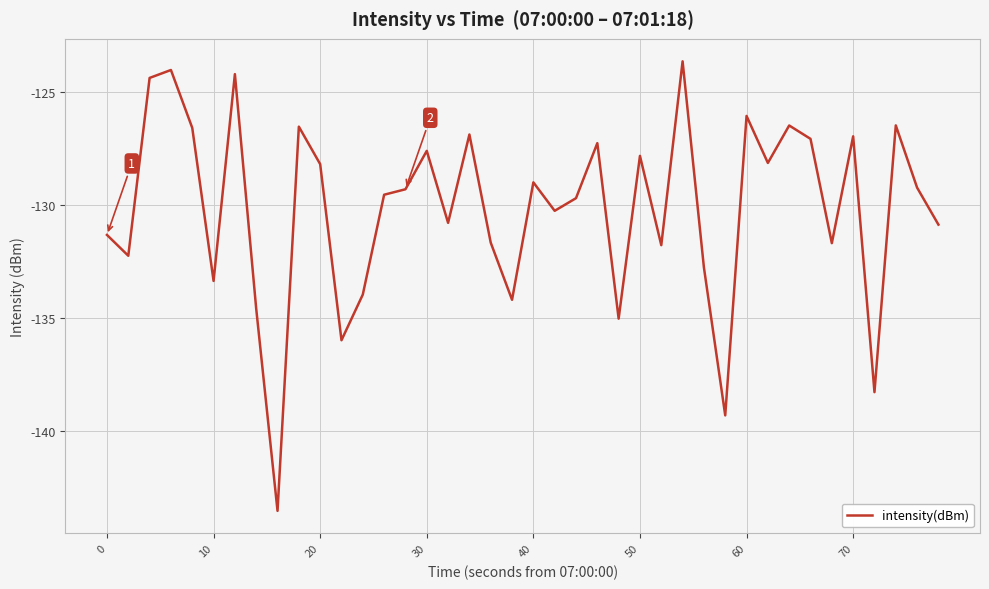

True or false: the data has more than 1 interior local peaks.

True